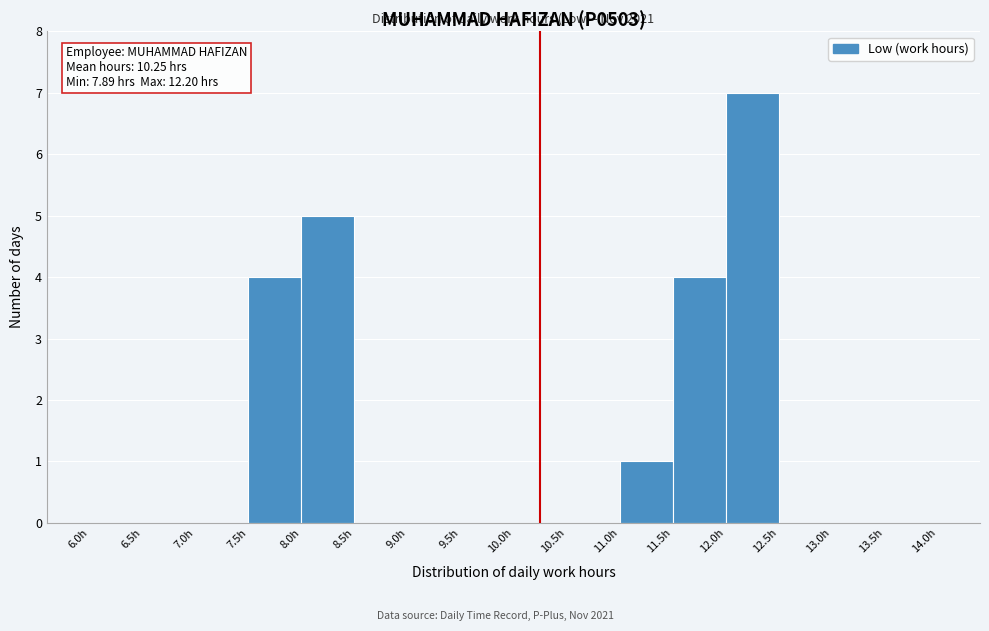

Over which range of the x-axis is the bar tallest?

12.0 to 12.5